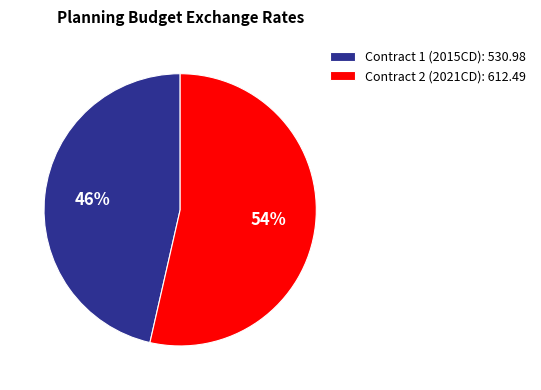

Which category has the biggest portion of the pie?

Contract 2 (2021CD): 612.49